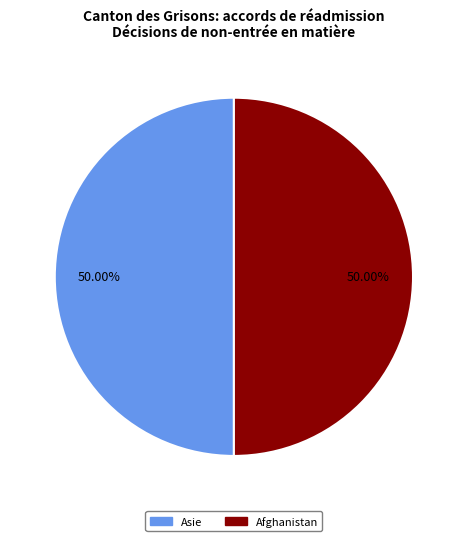

Count the number of slices in the pie.

2